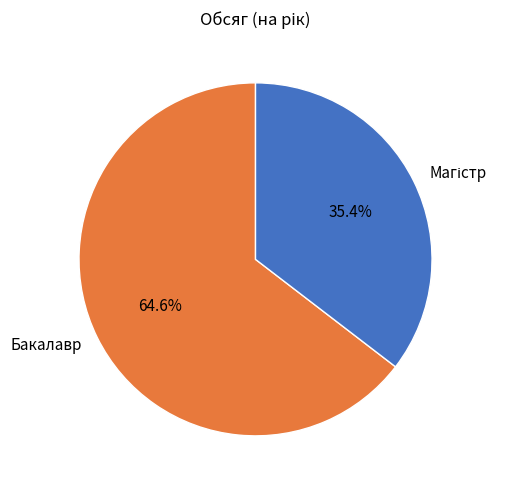

What percentage is NOT represented by Бакалавр?

35.4%